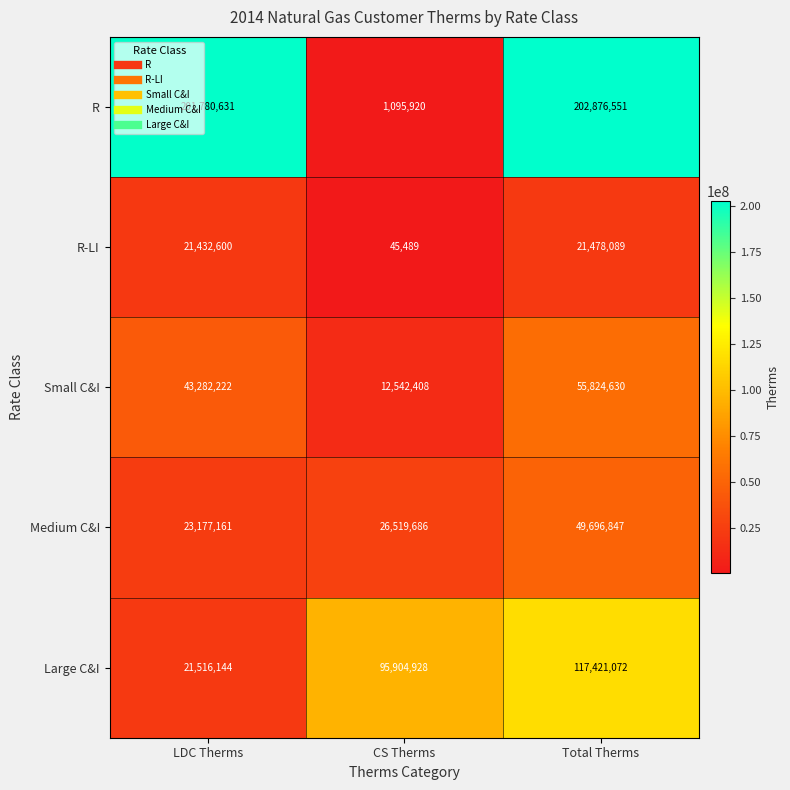

How many data points in Large C&I are less than 95904928?

1